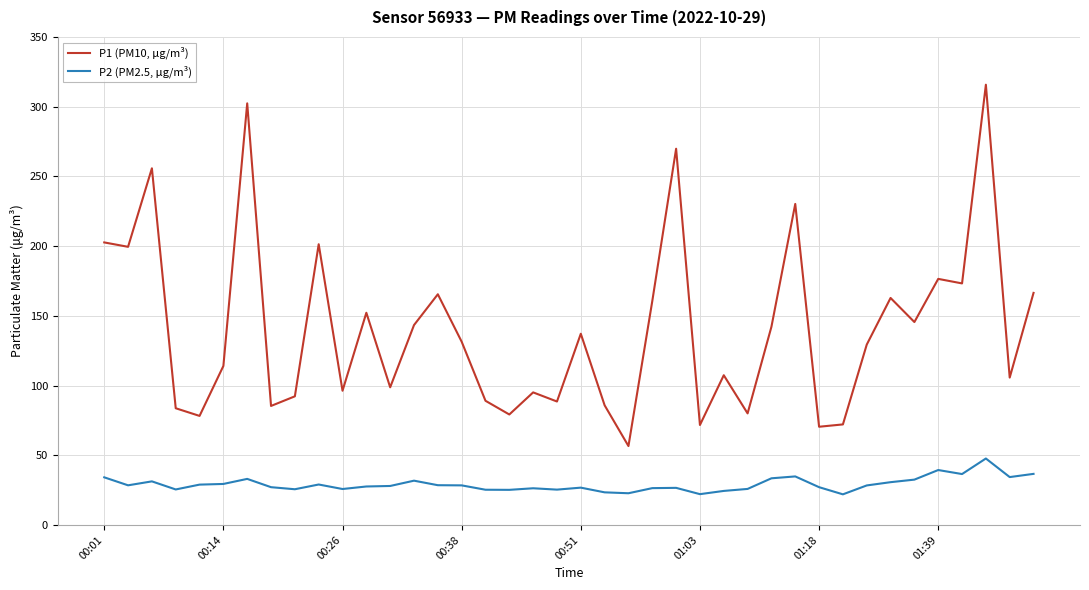

Rank the series by their maximum value, from lowest to highest.

P2 (PM2.5, μg/m³), P1 (PM10, μg/m³)